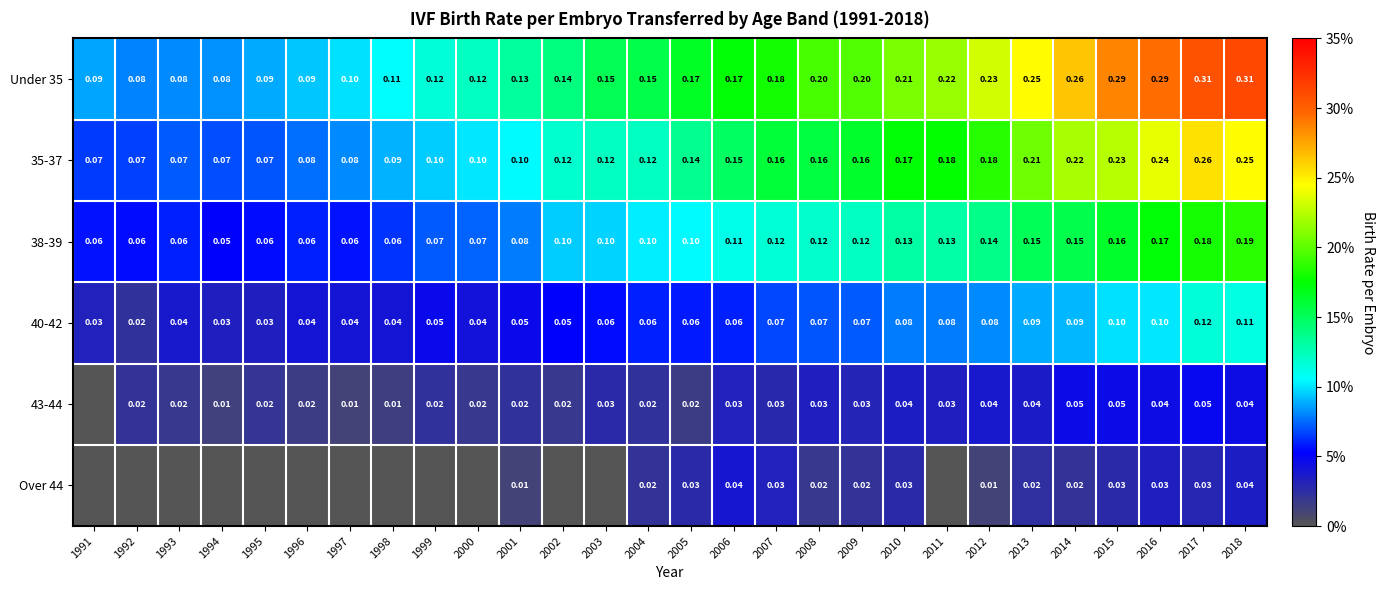

Is the value of 35-37 at 1997 greater than the value of 38-39 at 1991?

Yes